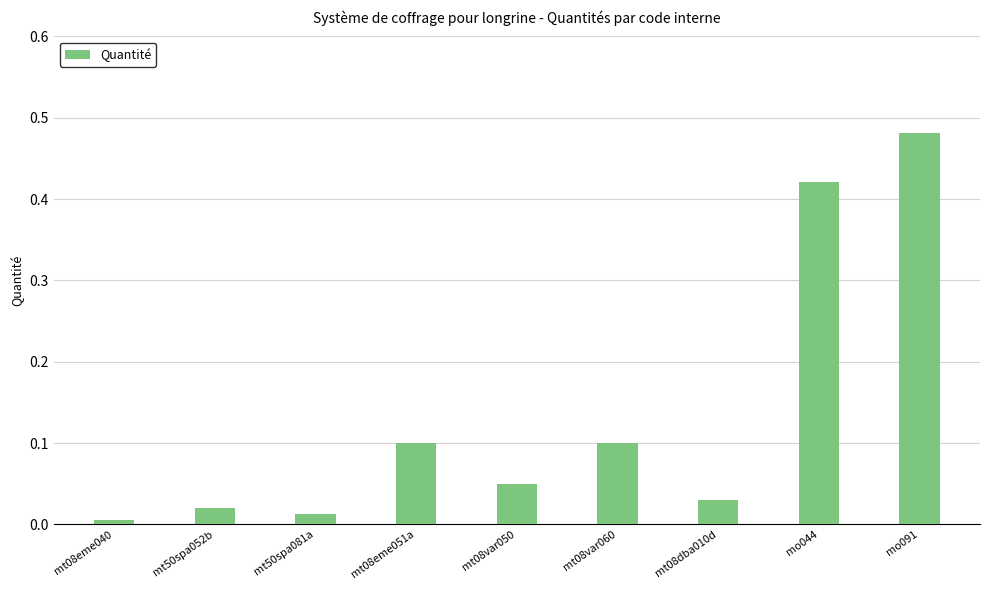

What is the label of the 3rd bar from the right?

mt08dba010d